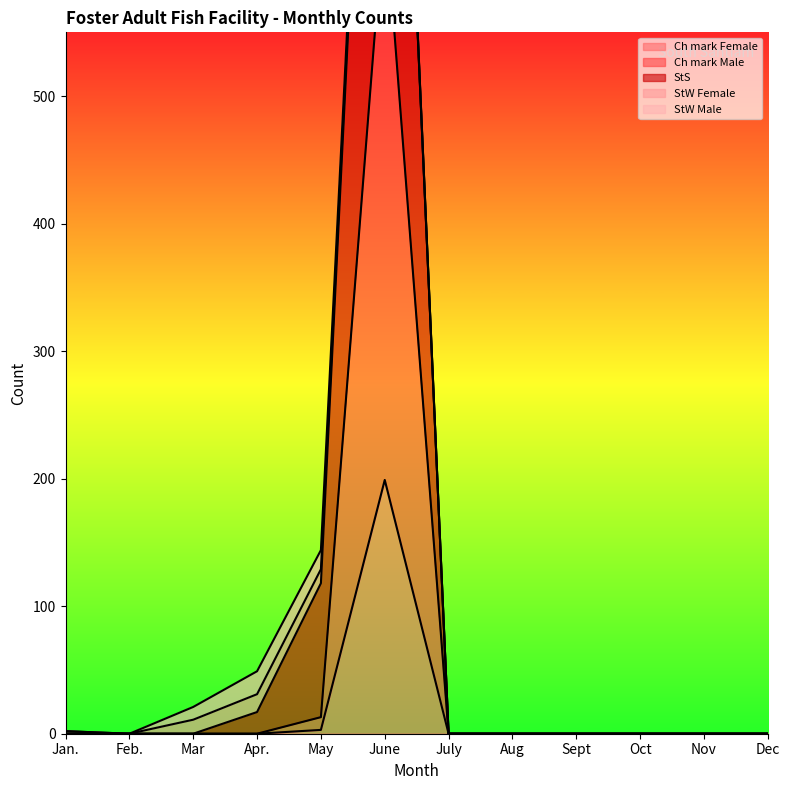

Is it true that Ch mark Female equals 0 at Sept?

True